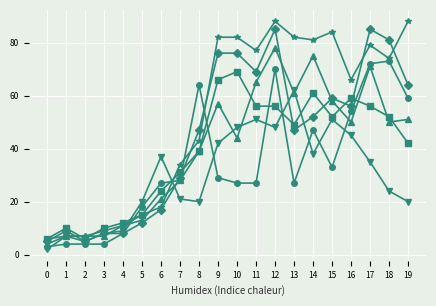

What is the greatest value displayed?

88